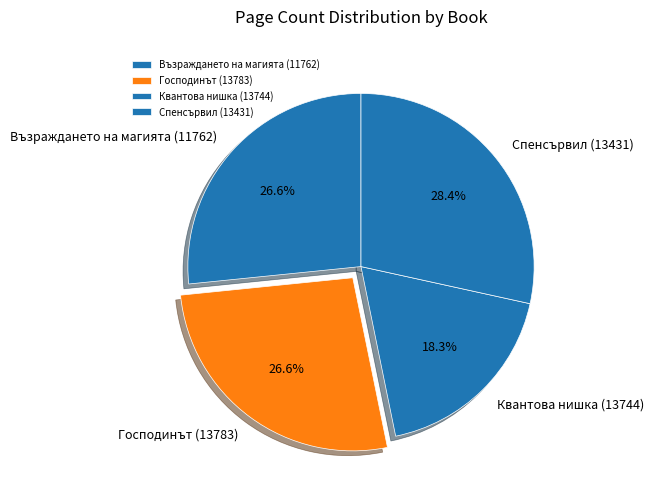

To the nearest percent, what is the average slice percentage?

25%